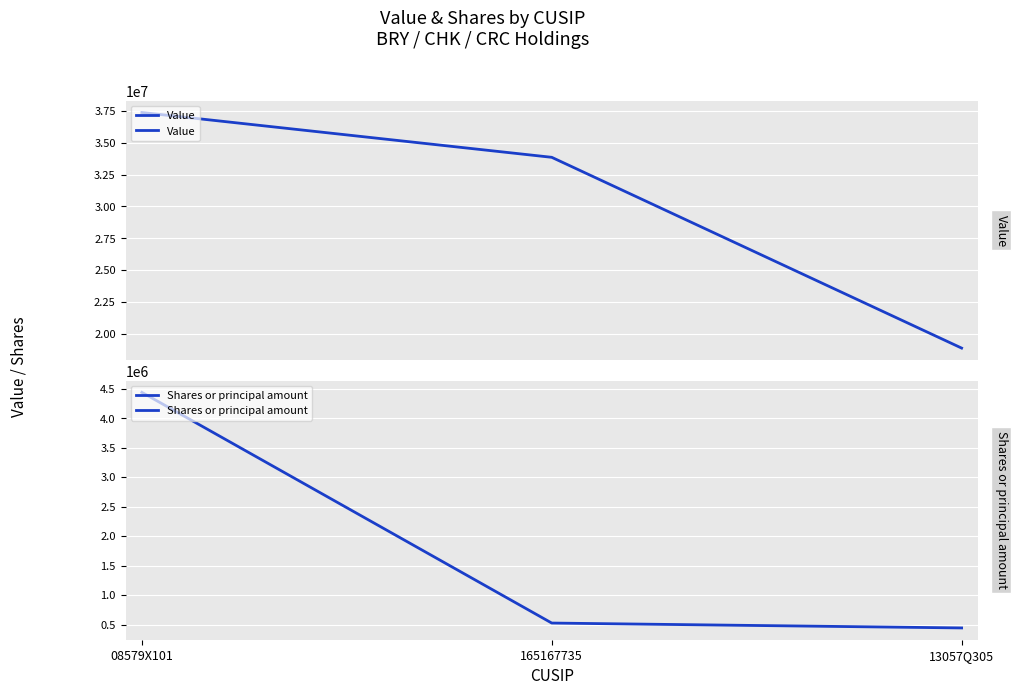

Where is Value nearest to the value 28124000?

165167735